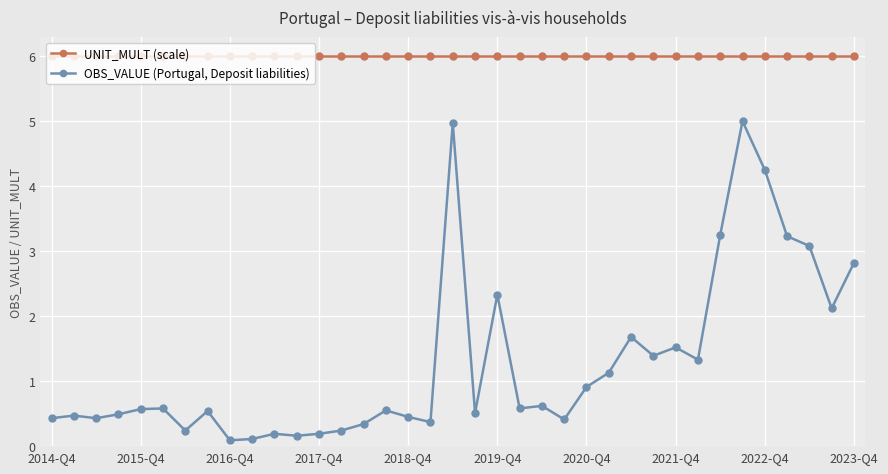

At how many categories does at least one series exceed 3?

37